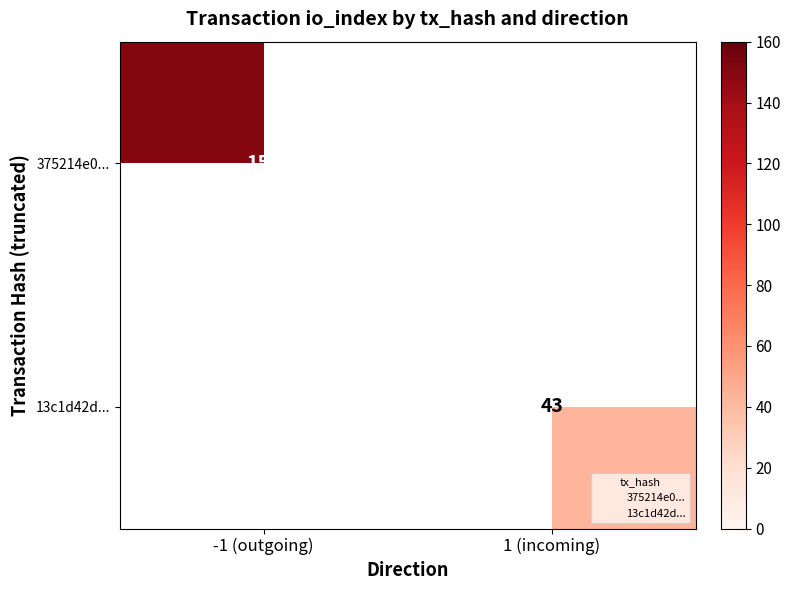

At how many categories does at least one series exceed 43?

1